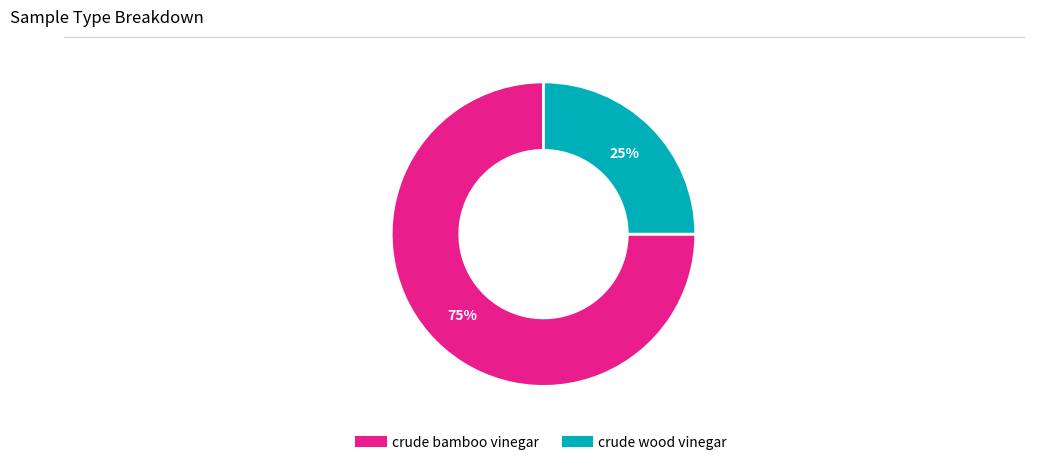

The crude wood vinegar slice represents 25% of the pie. True or false?

True